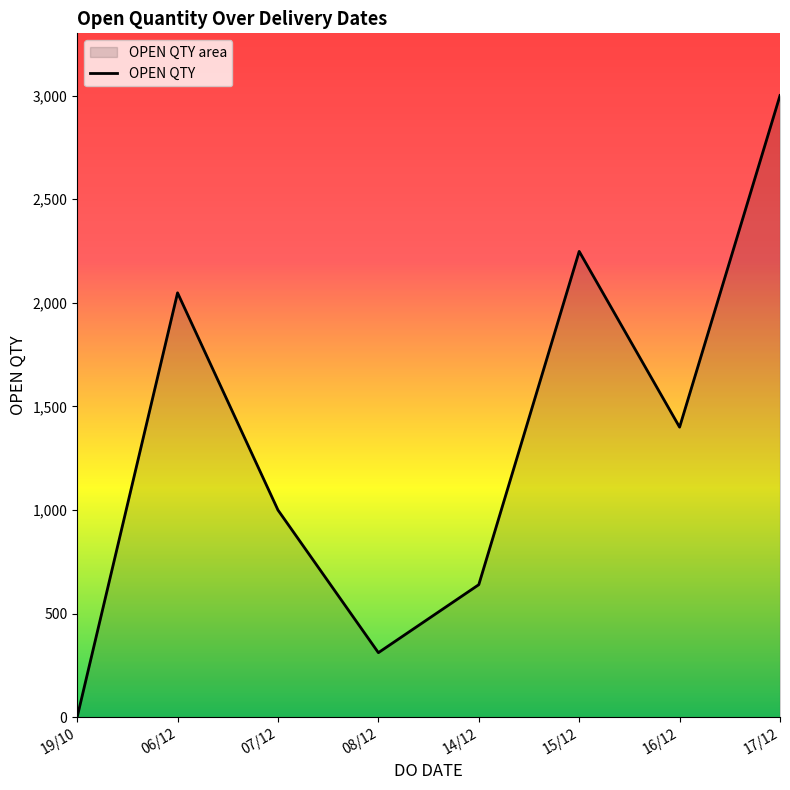

Does the chart have visible grid lines?

No